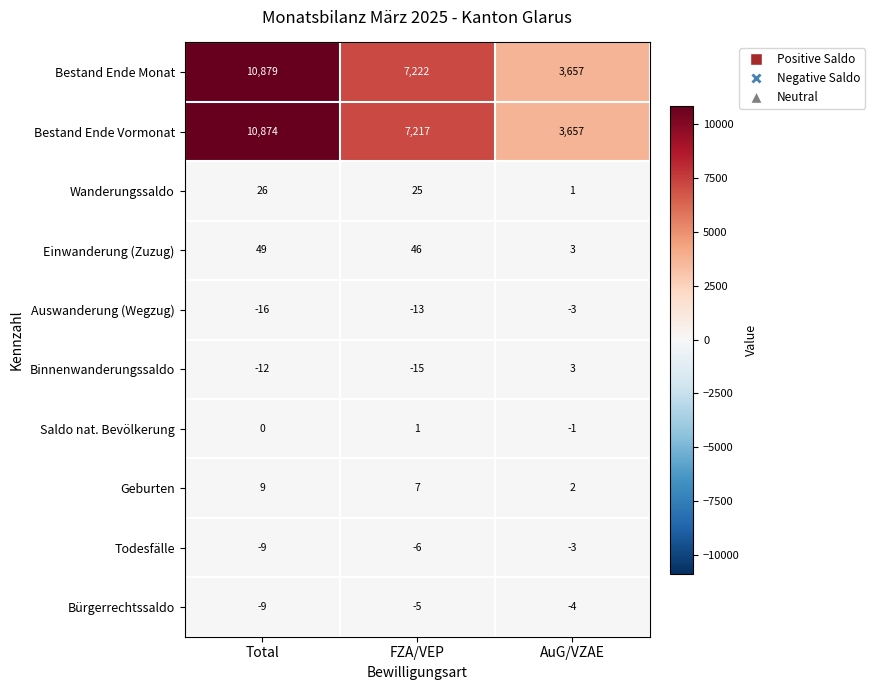

Is it true that Bestand Ende Vormonat equals 10874 at Total?

True